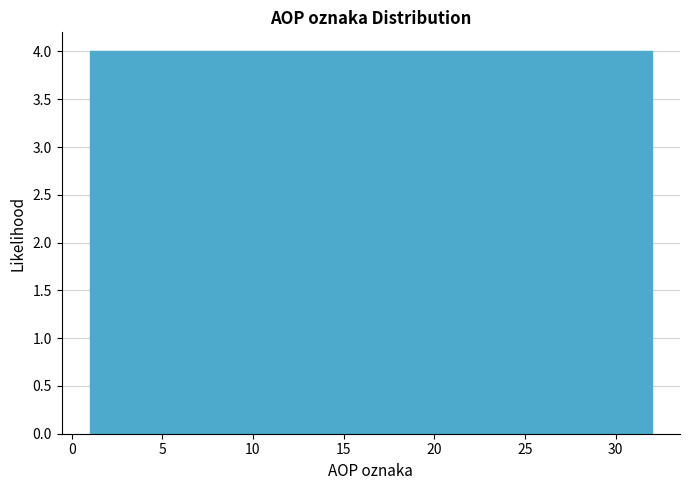

Reading left to right, list every bar in this chart as the range it spans on the x-axis followed by its height. Neither the bar edges nor the heights are printed on the chart, so give them approximately, as read against the axes.

1.0 to 5.0: 4
5.0 to 9.0: 4
9.0 to 12.5: 4
12.5 to 16.5: 4
16.5 to 20.5: 4
20.5 to 24.5: 4
24.5 to 28.0: 4
28.0 to 32.0: 4